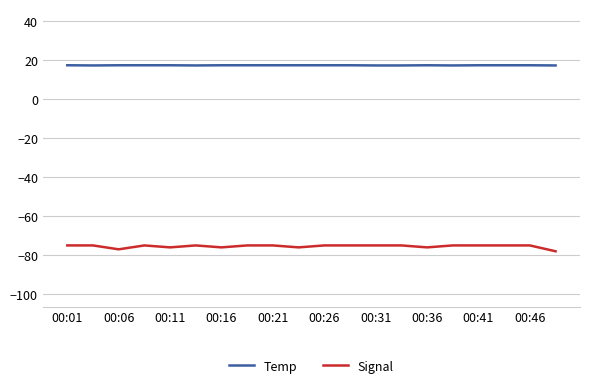

Which series has the largest total across all categories?

Temp